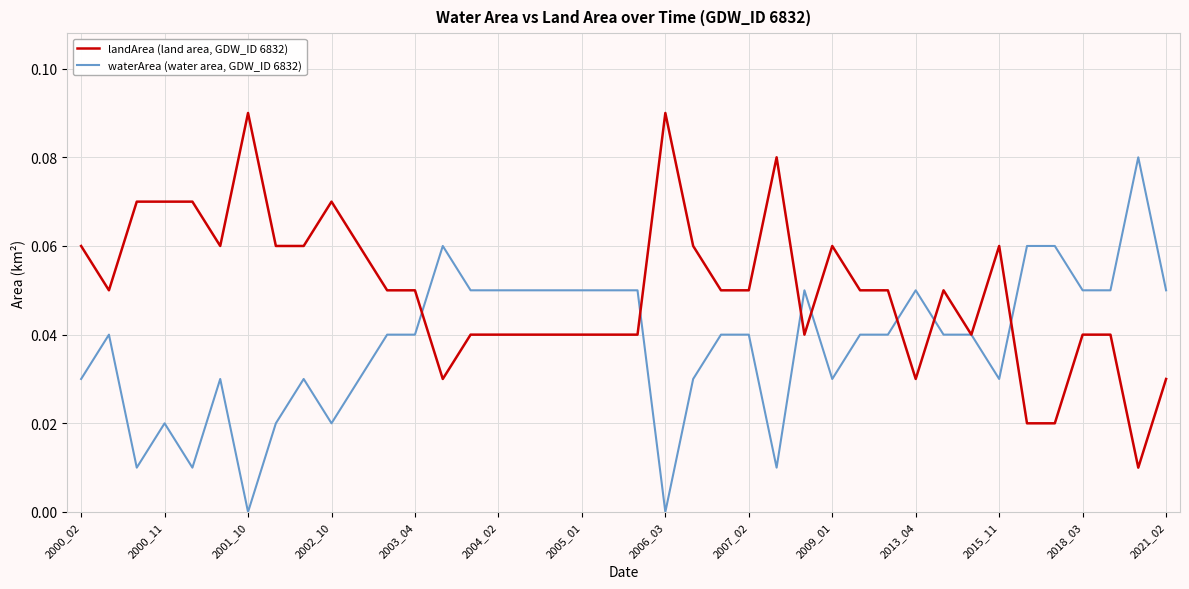

List the series in order of their peak value, highest first.

landArea (land area, GDW_ID 6832), waterArea (water area, GDW_ID 6832)